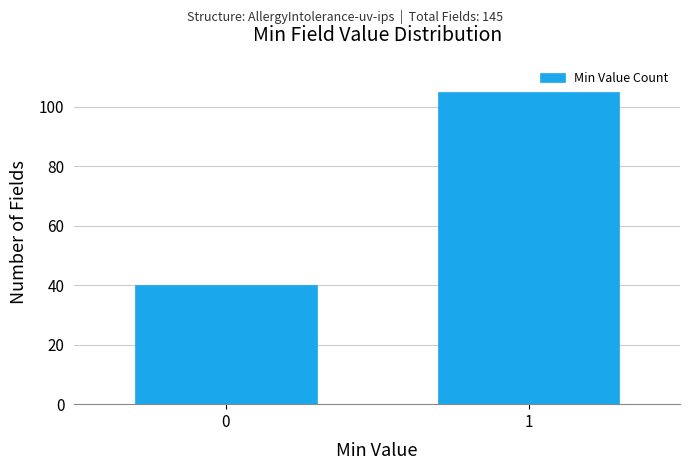

Reading left to right, transcribe all the data shown in this chart.

40	105